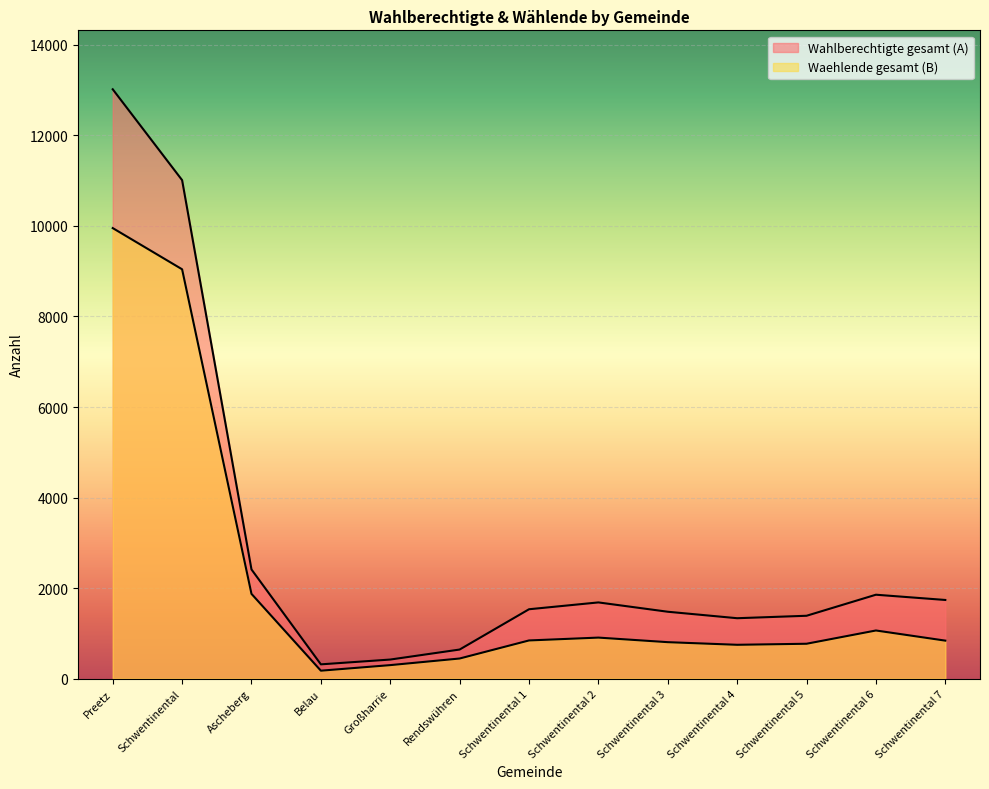

Reading right to left, list all the values displayed in this chart.

Wahlberechtigte gesamt (A): Schwentinental 7=1738	Schwentinental 6=1854	Schwentinental 5=1389	Schwentinental 4=1335	Schwentinental 3=1478	Schwentinental 2=1684	Schwentinental 1=1533	Rendswühren=643	Großharrie=422	Belau=316	Ascheberg=2412	Schwentinental=11011	Preetz=13018
Waehlende gesamt (B): Schwentinental 7=840	Schwentinental 6=1064	Schwentinental 5=771	Schwentinental 4=748	Schwentinental 3=806	Schwentinental 2=907	Schwentinental 1=844	Rendswühren=445	Großharrie=299	Belau=176	Ascheberg=1873	Schwentinental=9042	Preetz=9952